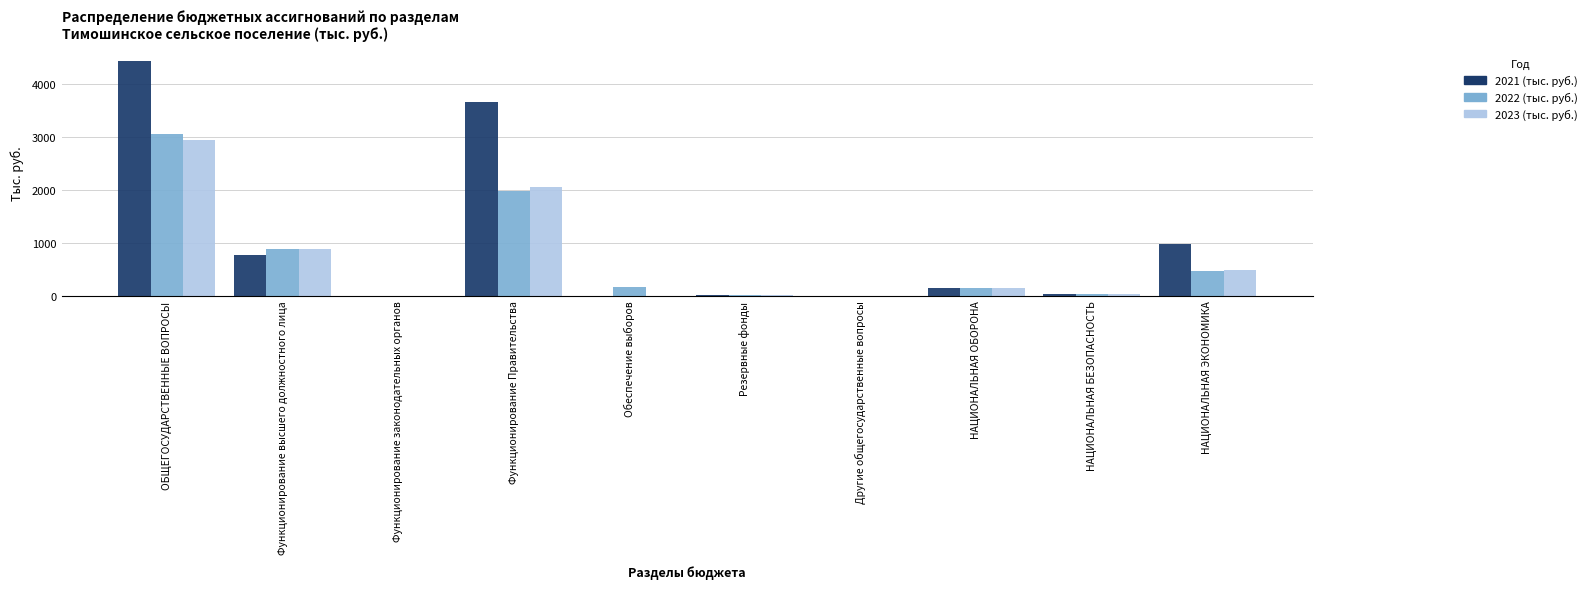

How many data points in 2023 (тыс. руб.) are above 144?

5